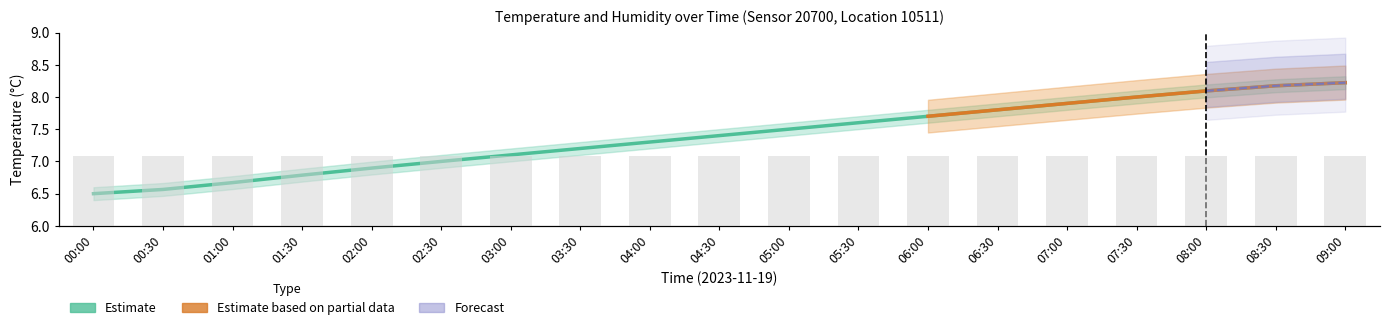

Reading left to right, transcribe all the data shown in this chart.

00:00=6.5	00:30=6.6	01:00=6.7	01:30=6.8	02:00=6.9	02:30=7.0	03:00=7.1	03:30=7.2	04:00=7.3	04:30=7.4	05:00=7.5	05:30=7.6	06:00=7.7	06:30=7.8	07:00=7.9	07:30=8.0	08:00=8.1	08:30=8.2	09:00=8.2